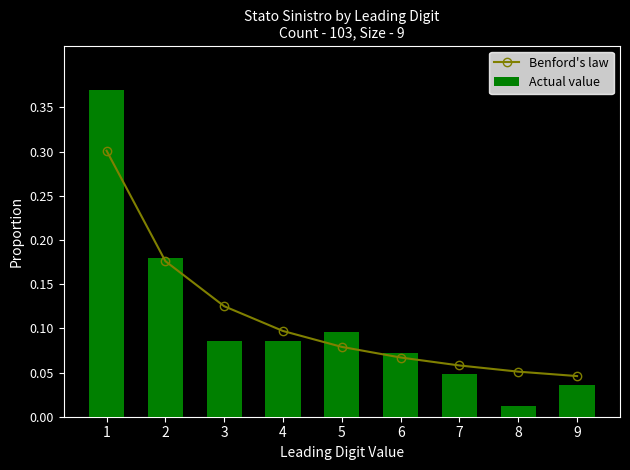

What is the value of the Benford's law bar at the 6th from the left?

0.1